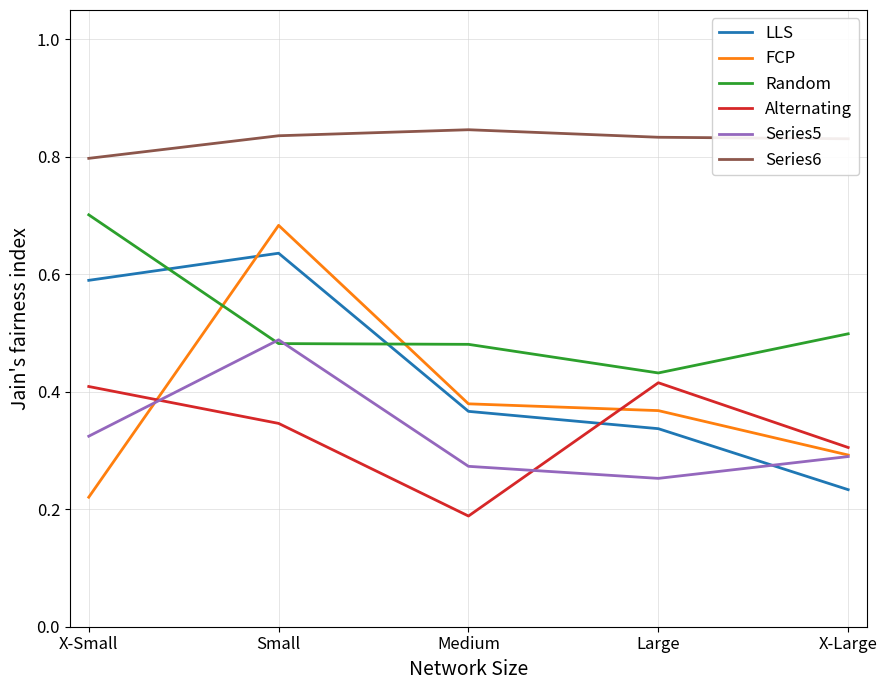

Count the number of data series in this chart.

6